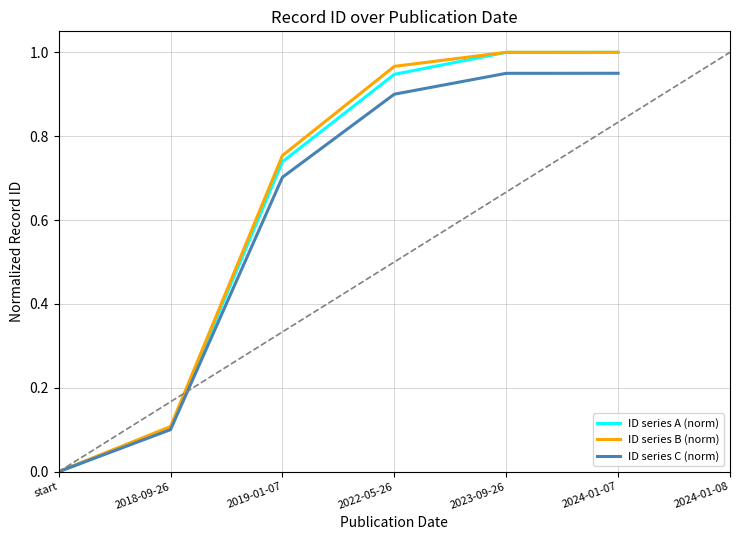

What are all the series names shown in the legend?

ID series A (norm), ID series B (norm), ID series C (norm)